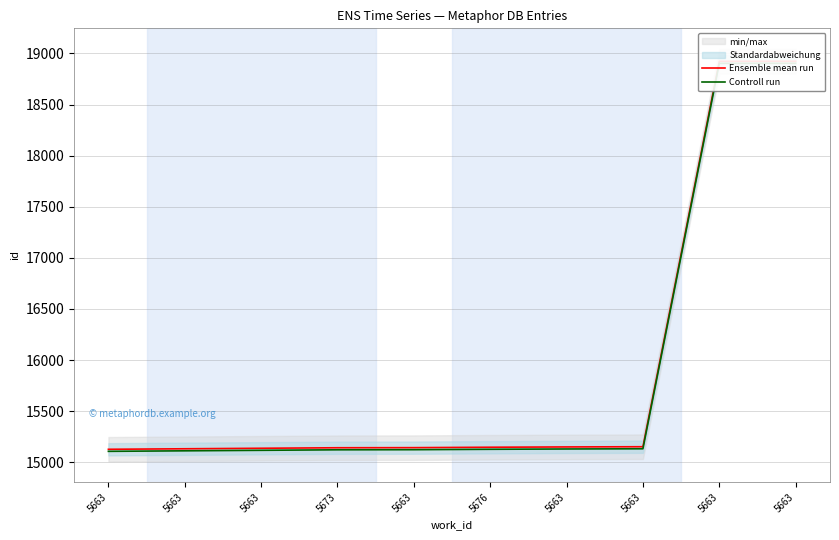

What are all the series names shown in the legend?

Ensemble mean run, Controll run